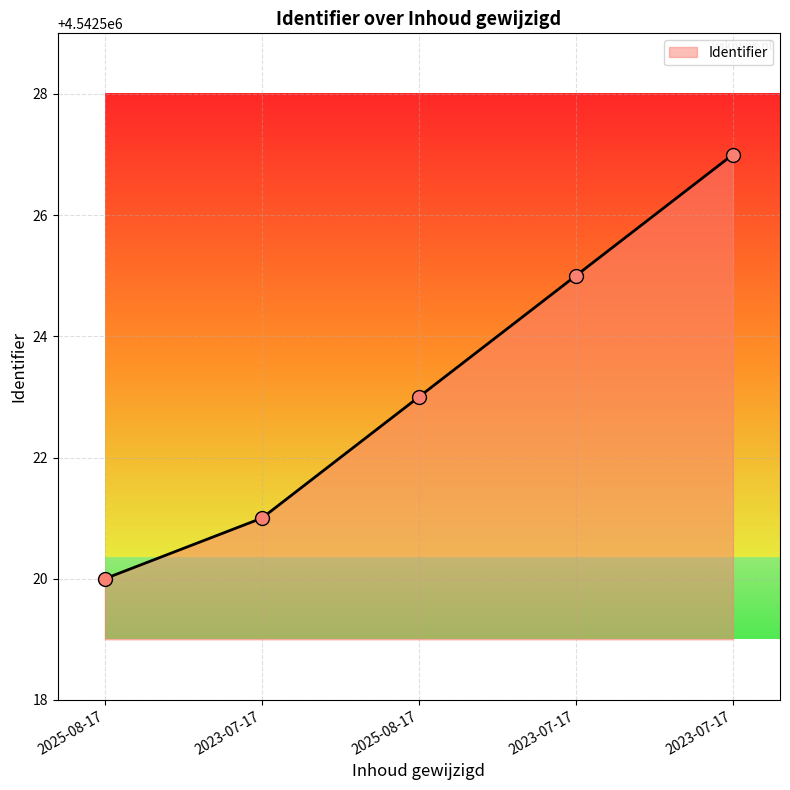

What is the change in value from 2025-08-17 to 2023-07-17?

+7